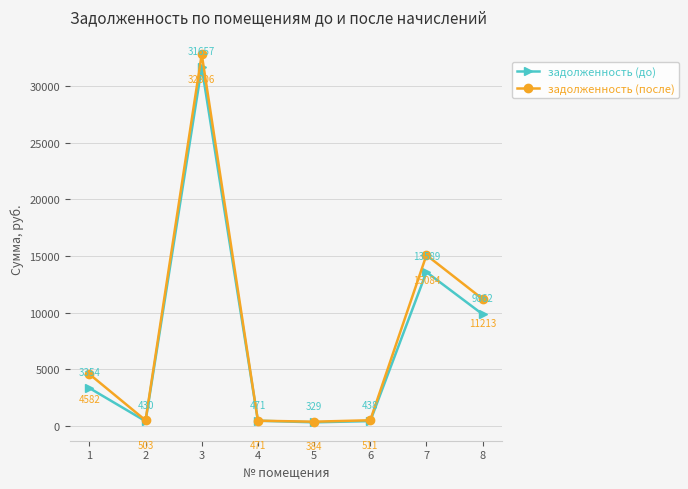

What is the lowest value of the задолженность (до) series?

329.4